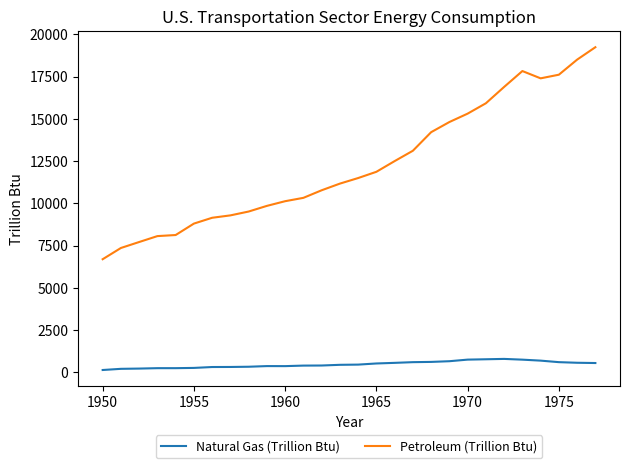

What are all the series names shown in the legend?

Natural Gas (Trillion Btu), Petroleum (Trillion Btu)